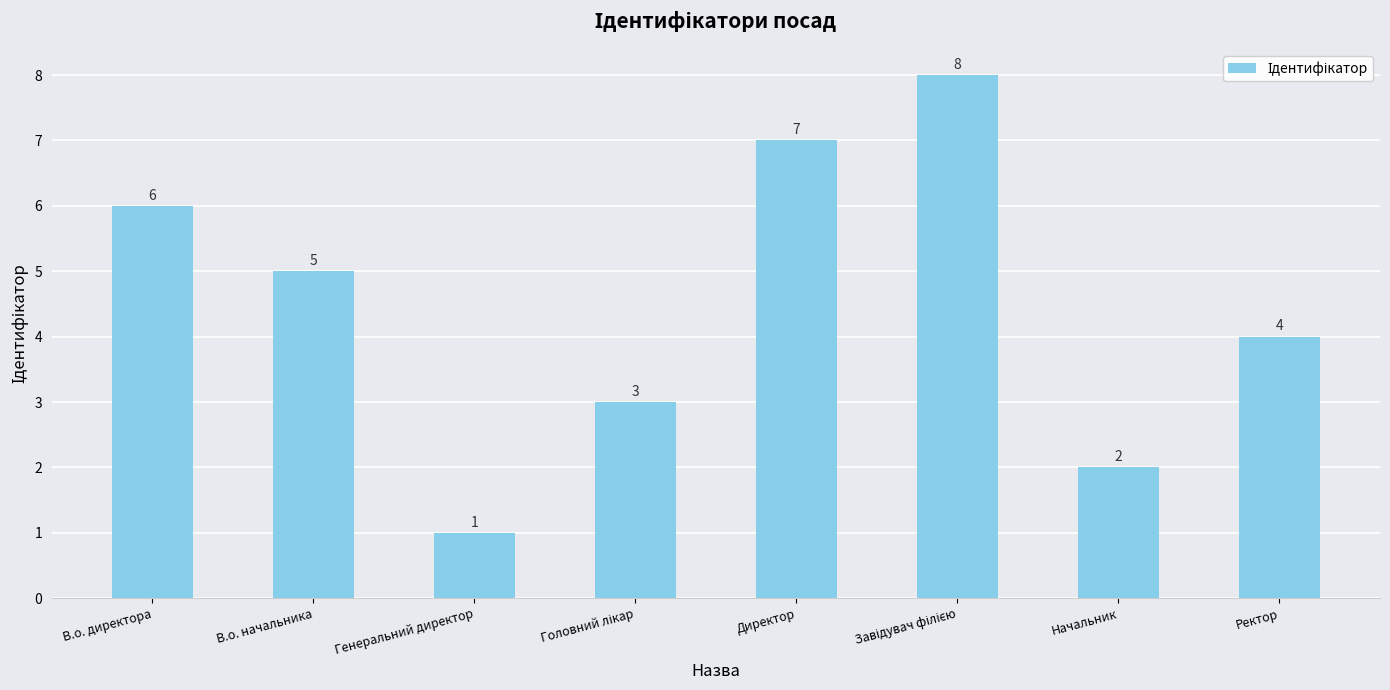

Where does the data first go above 5?

В.о. директора